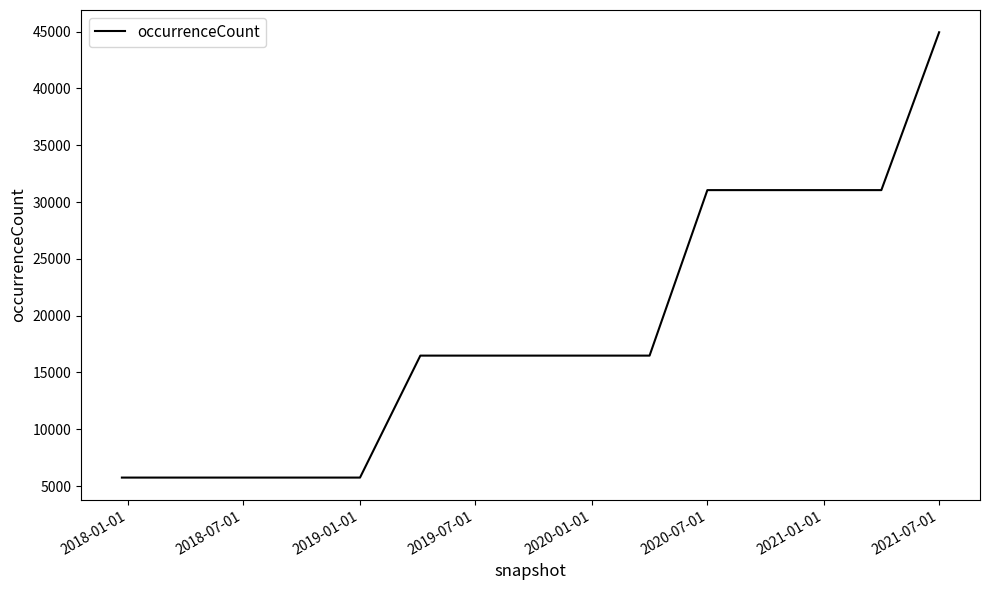

What is the maximum value shown in the chart?

44937